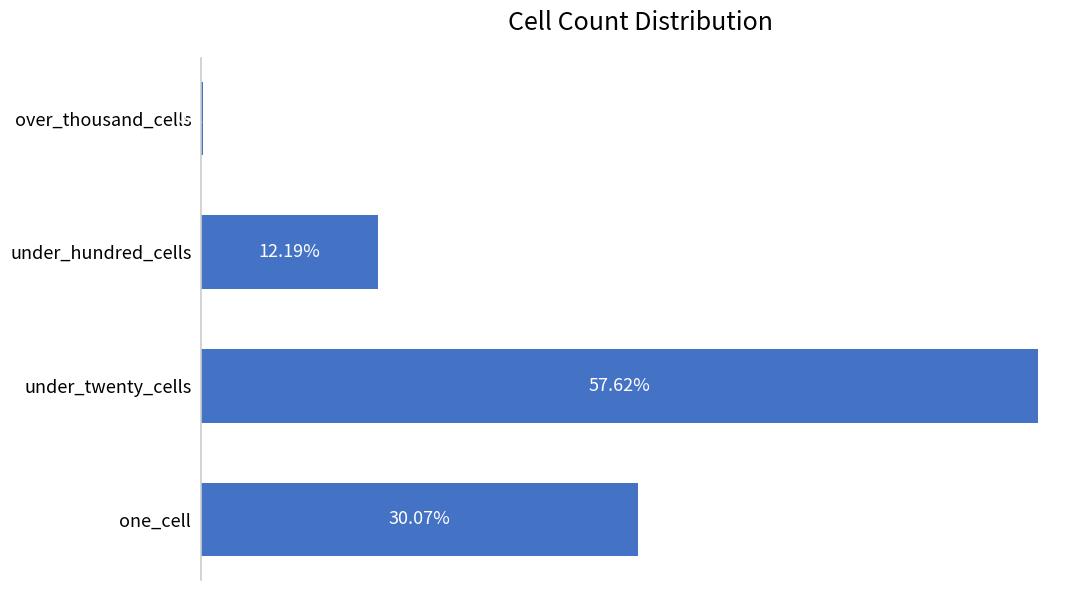

Which has a higher value, over_thousand_cells or under_hundred_cells?

under_hundred_cells